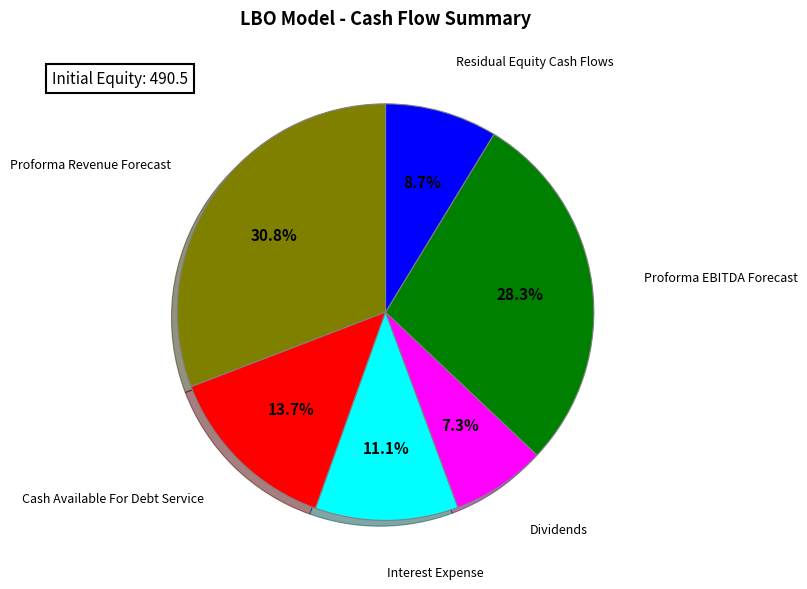

Does any single category account for the majority?

No